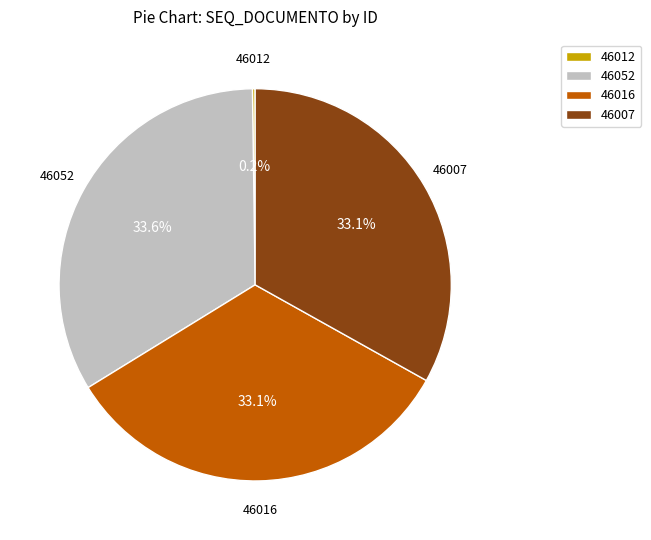

What is the ratio of the value at 46007 to the value at 46052?

1.0